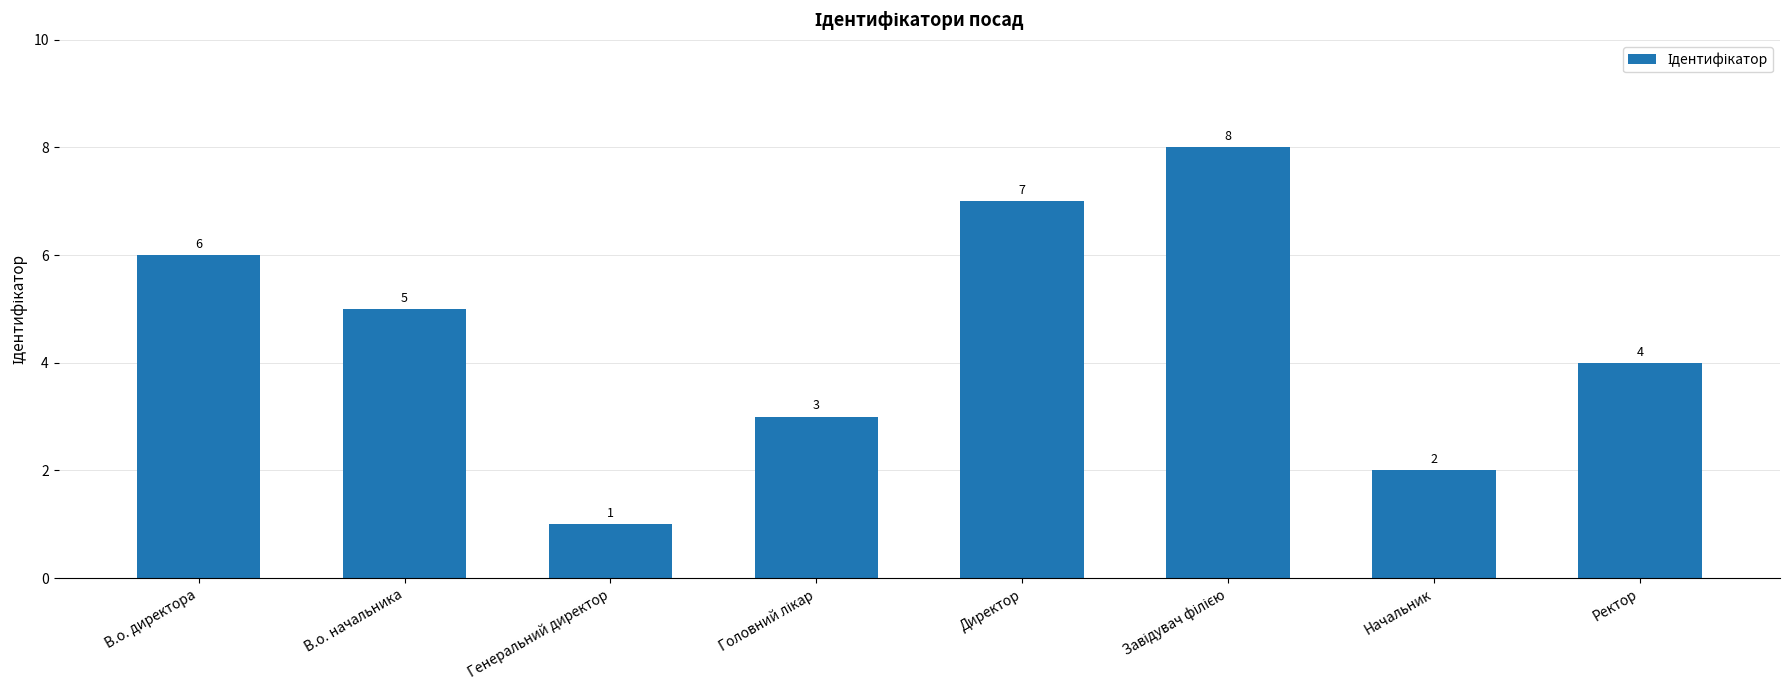

Reading left to right, extract all data points from this chart.

6	5	1	3	7	8	2	4